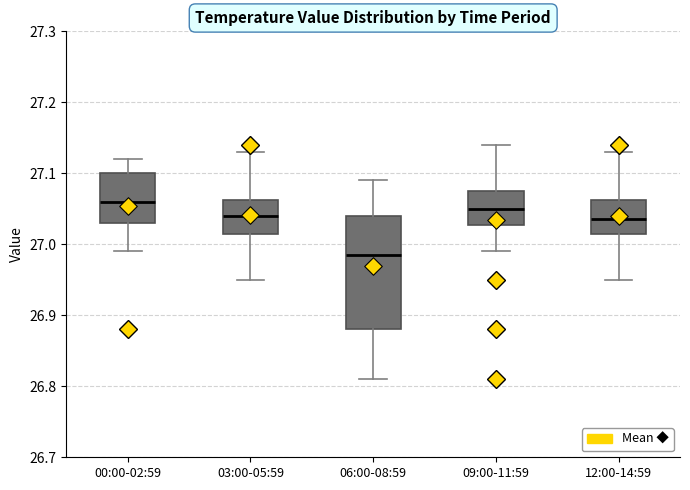

Which box's median line is the lowest?

06:00-08:59